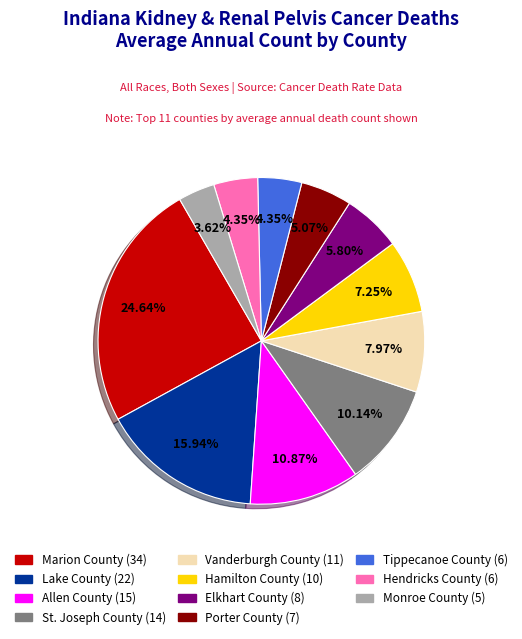

To the nearest percent, what is the difference between the largest and smallest slice percentages?

21%